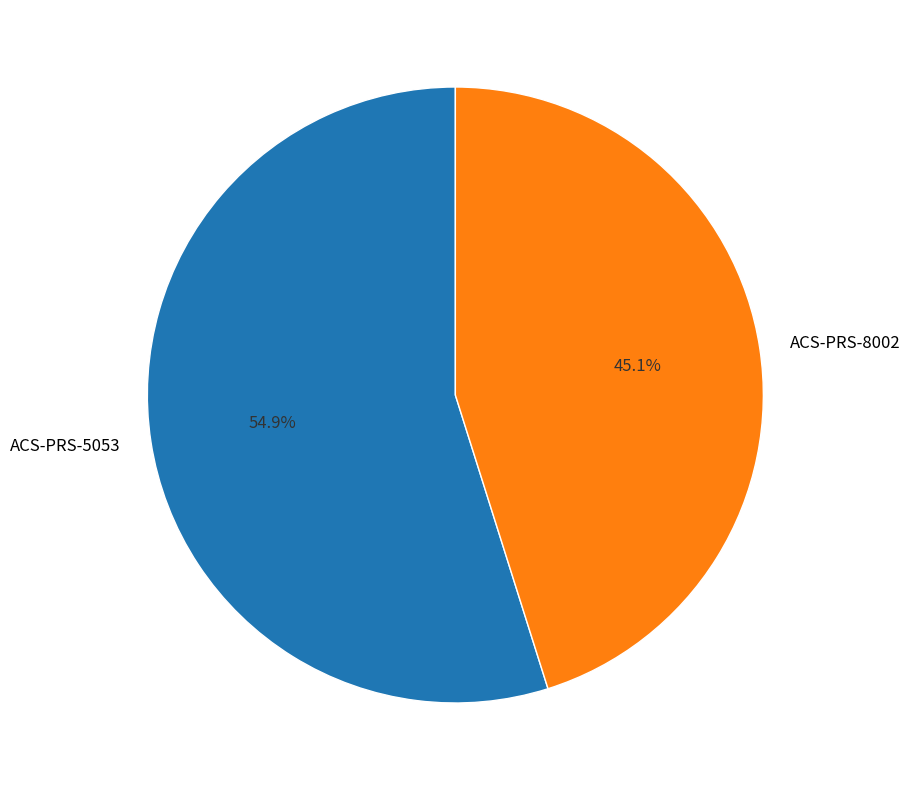

Combined, what portion of the pie is ACS-PRS-8002 and ACS-PRS-5053?

100.0%